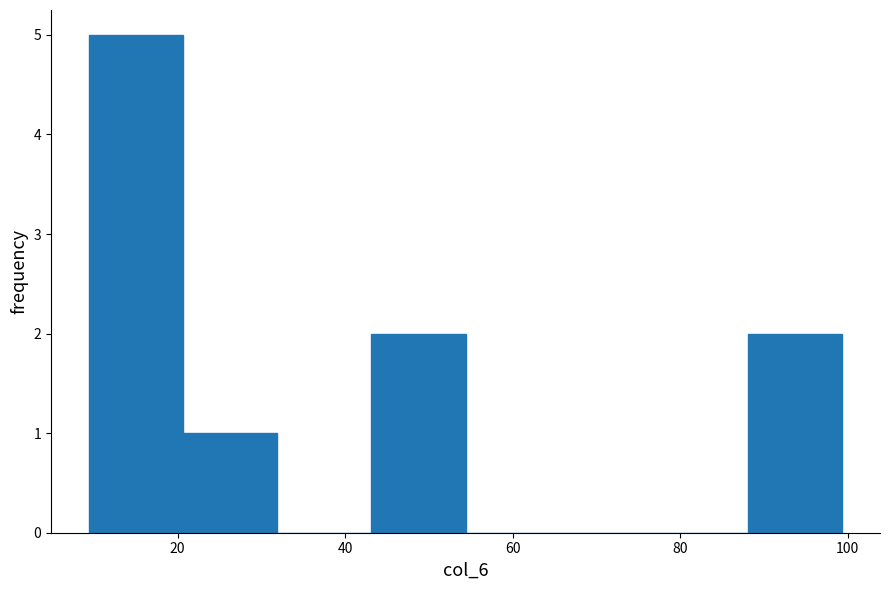

Over which range of the x-axis is the bar tallest?

10 to 20